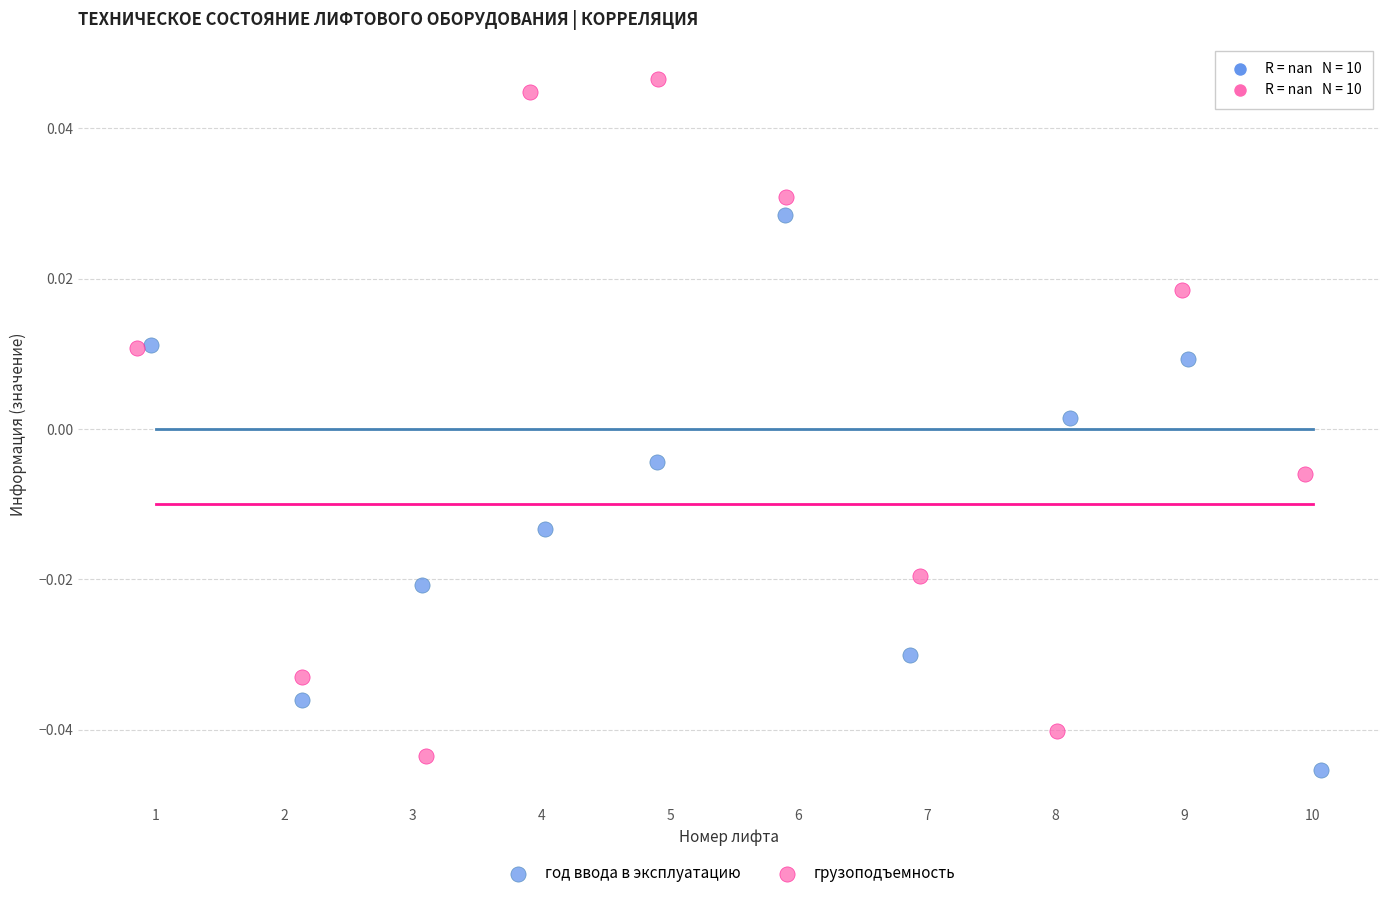

Which series has the widest spread of Y values?

грузоподъемность